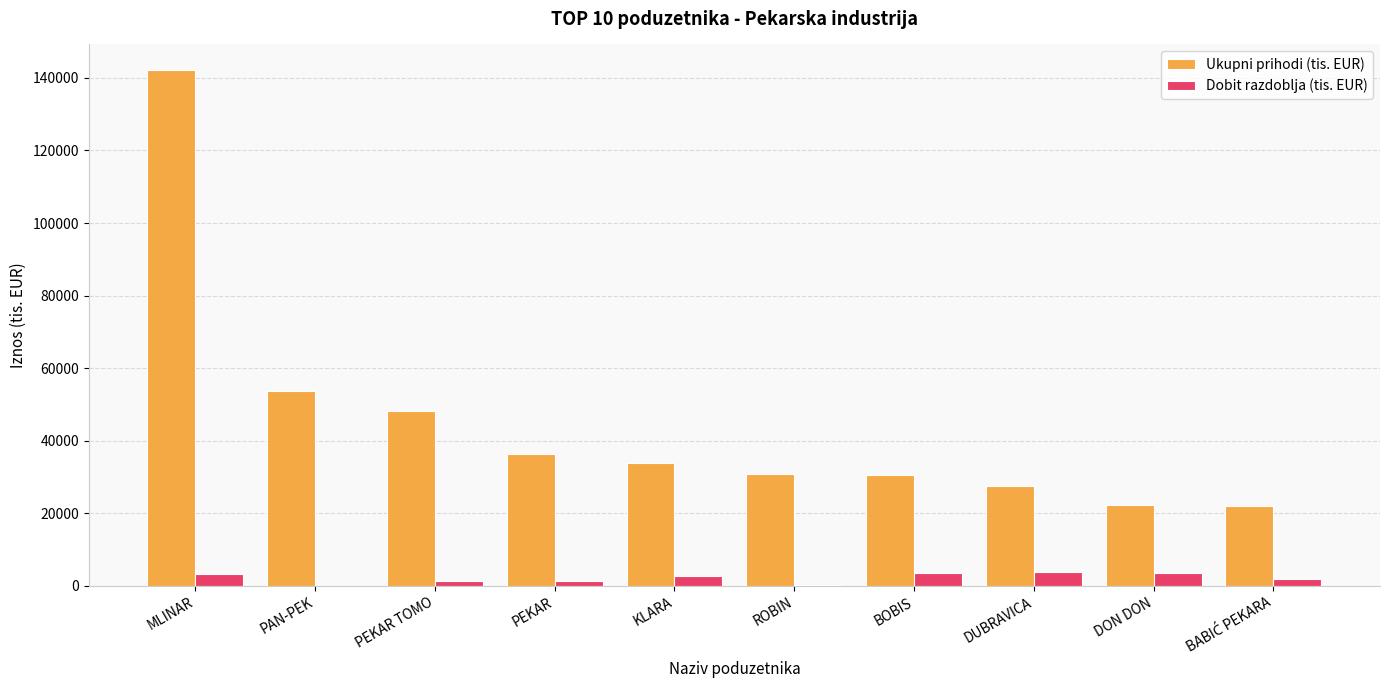

Is the value of Dobit razdoblja (tis. EUR) at BOBIS greater than the value of Ukupni prihodi (tis. EUR) at DUBRAVICA?

No